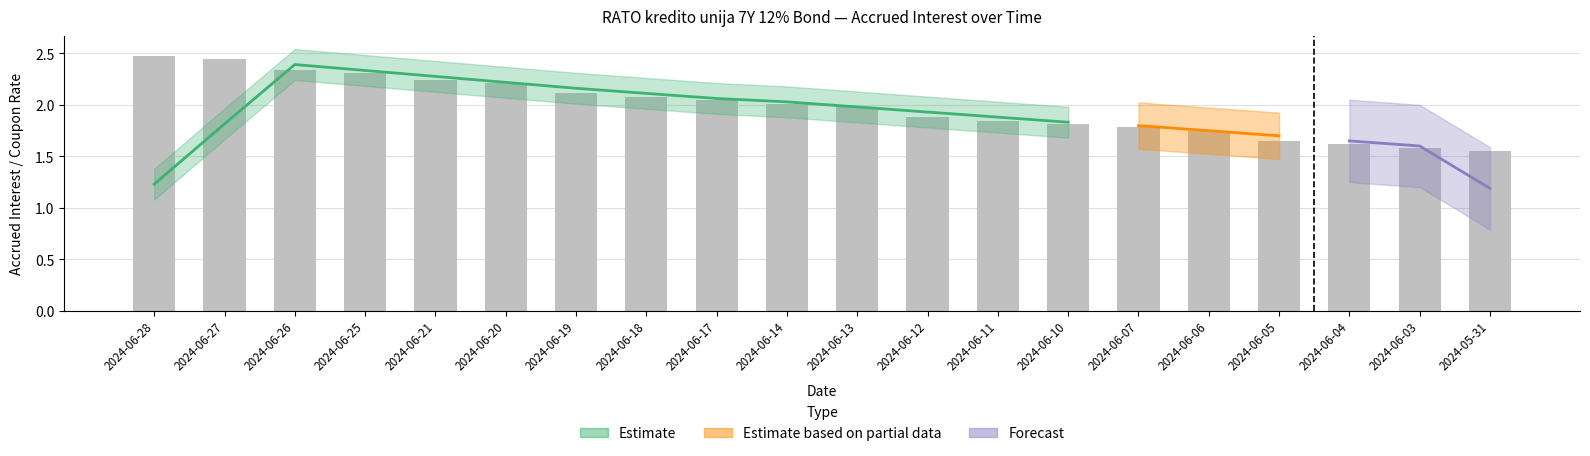

At which label does the data first exceed 2?

2024-06-28